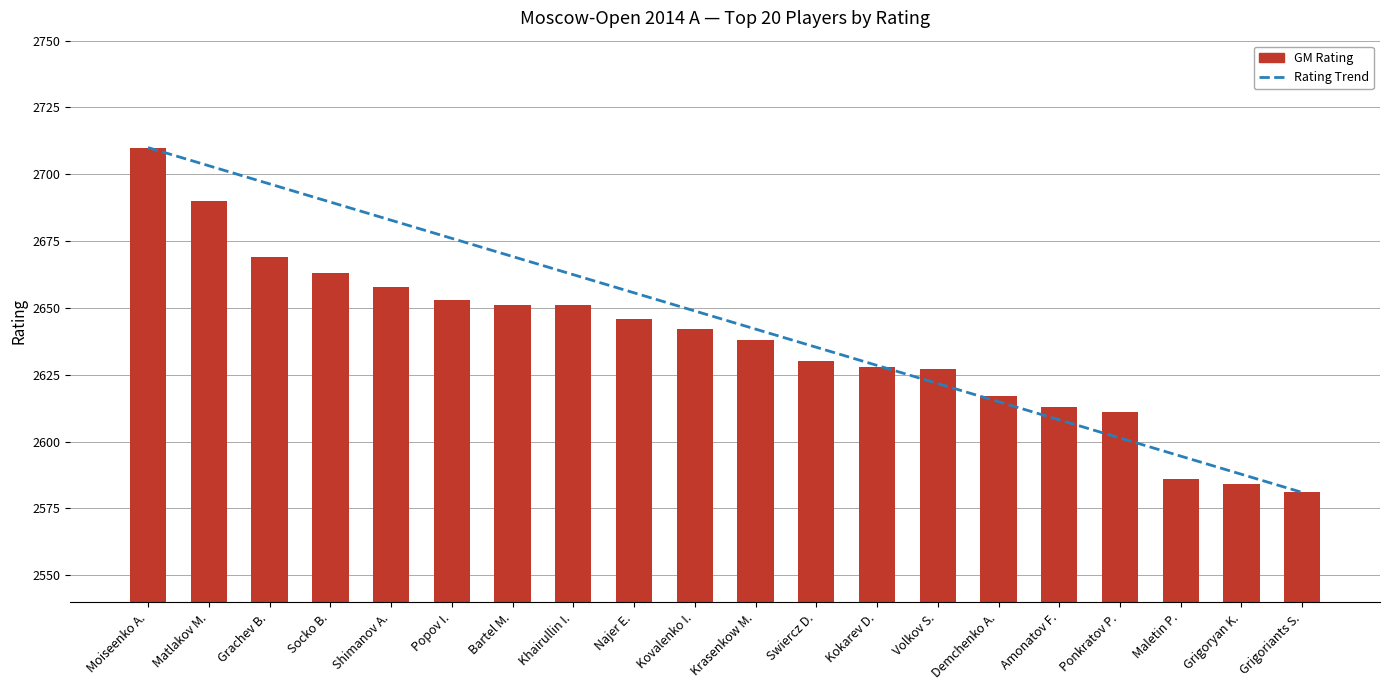

Which series has the widest spread of values?

Rating Trend